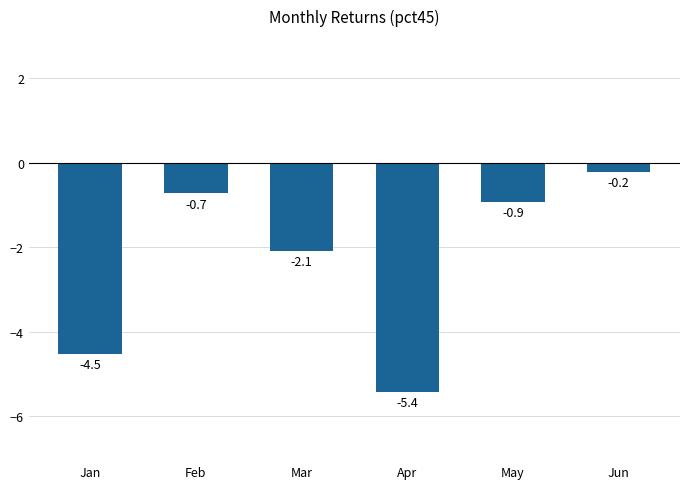

Reading left to right, what are all the values shown in this chart?

-4.5	-0.7	-2.1	-5.4	-0.9	-0.2